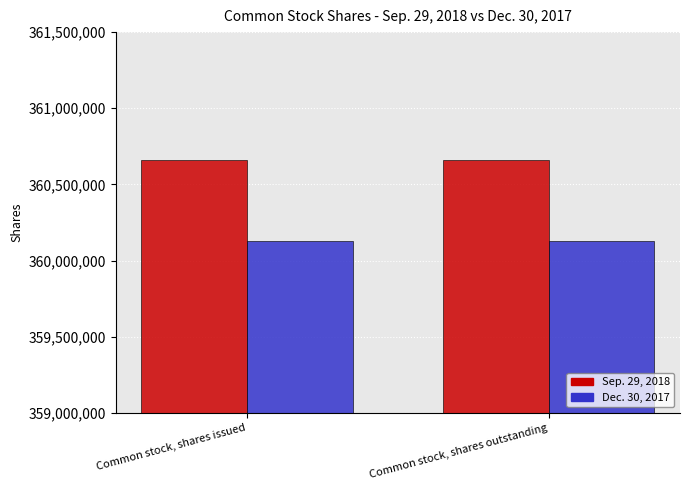

Does the chart contain any negative values?

No